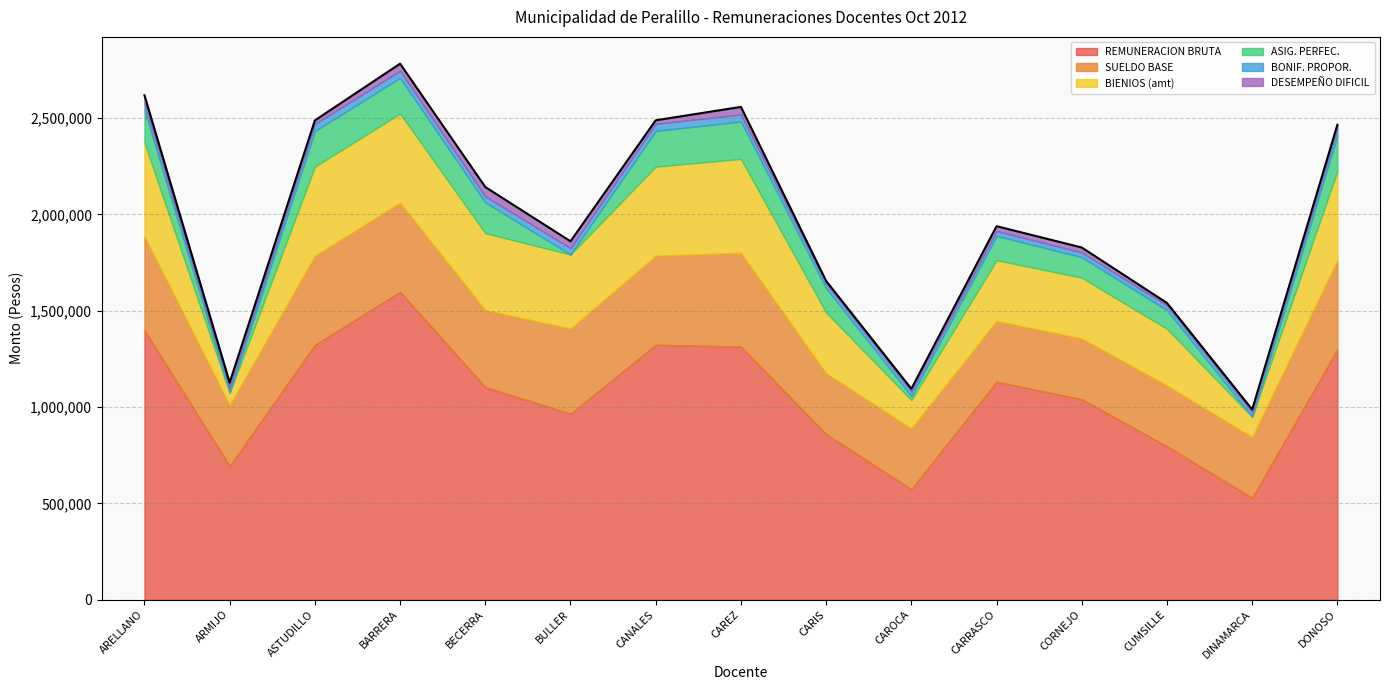

What is the greatest value displayed?

1598738.8